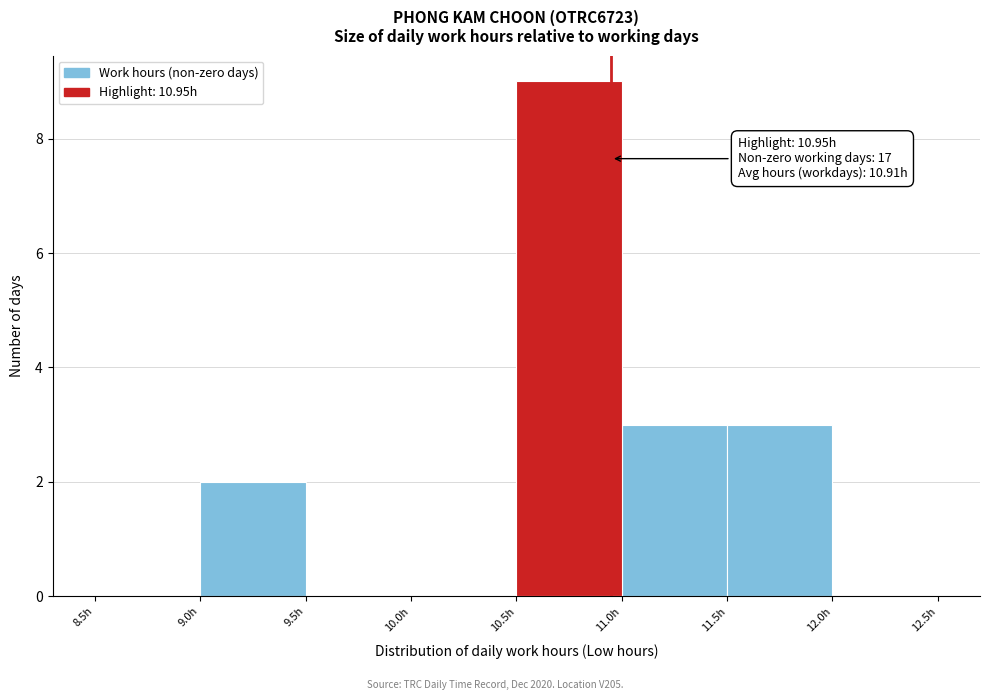

Which range on the x-axis has the tallest bar?

10.5 to 11.0